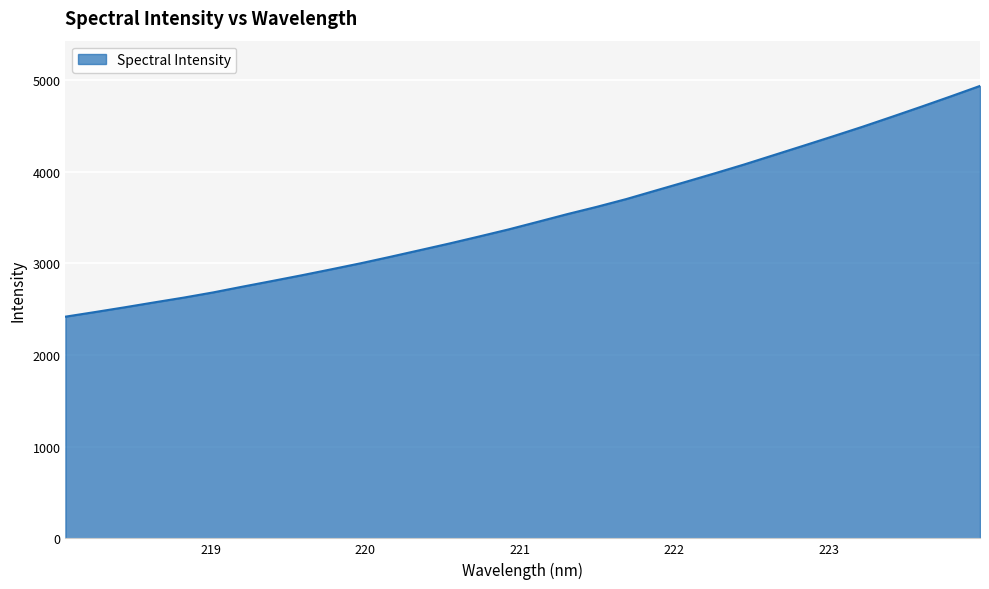

What is the smallest value displayed?

2418.9